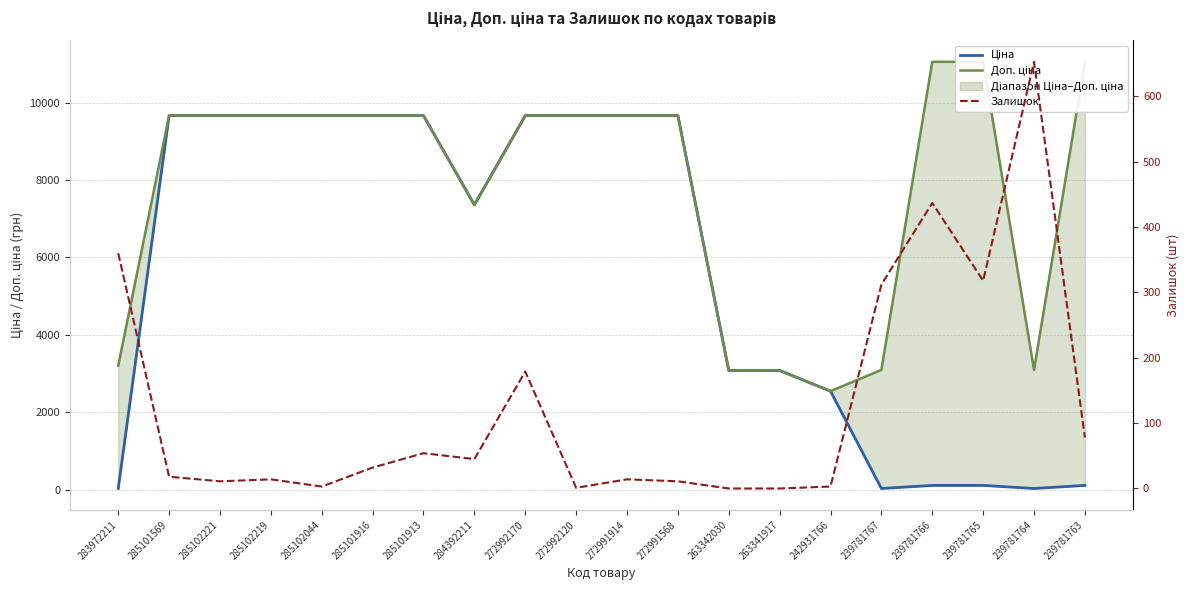

How many values in the Доп. ціна series are below 9664?

7